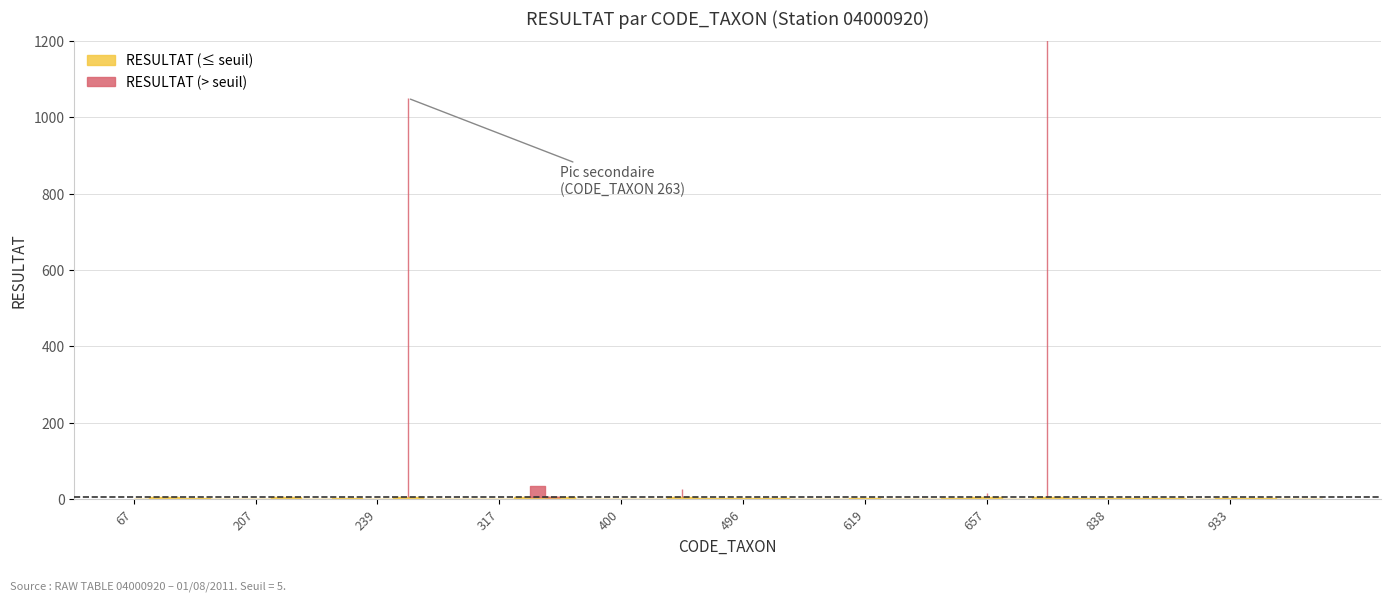

How many interior local peaks (higher than both neighbors) does the data have?

10